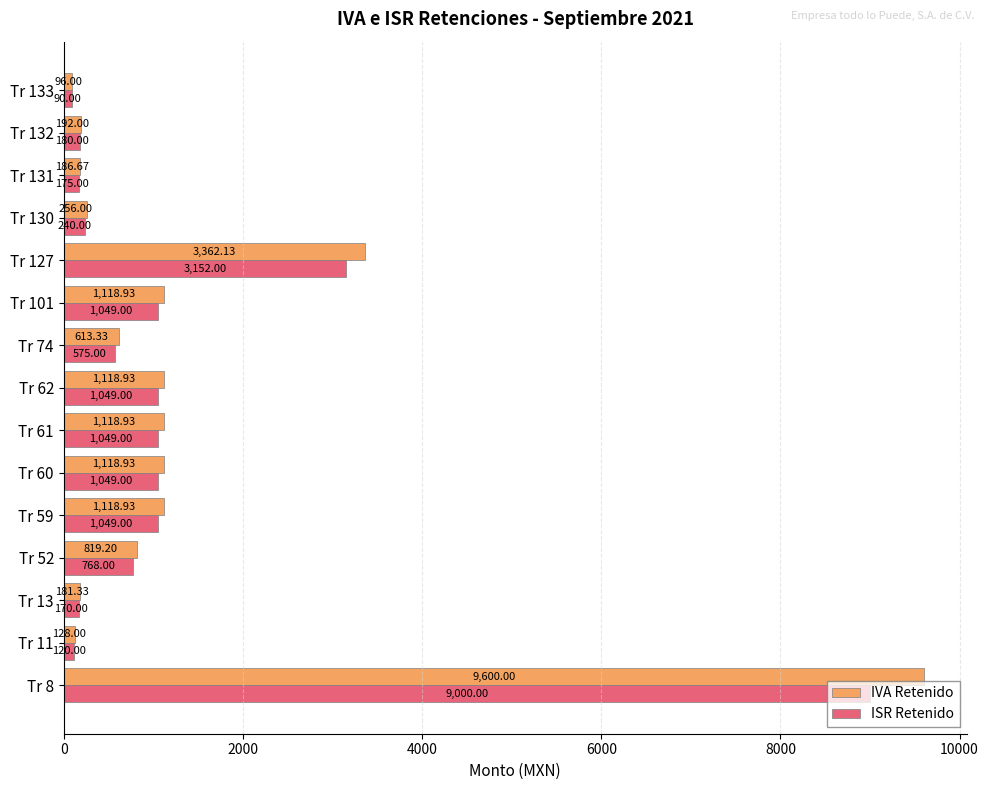

What is the maximum value for IVA Retenido?

9600.0